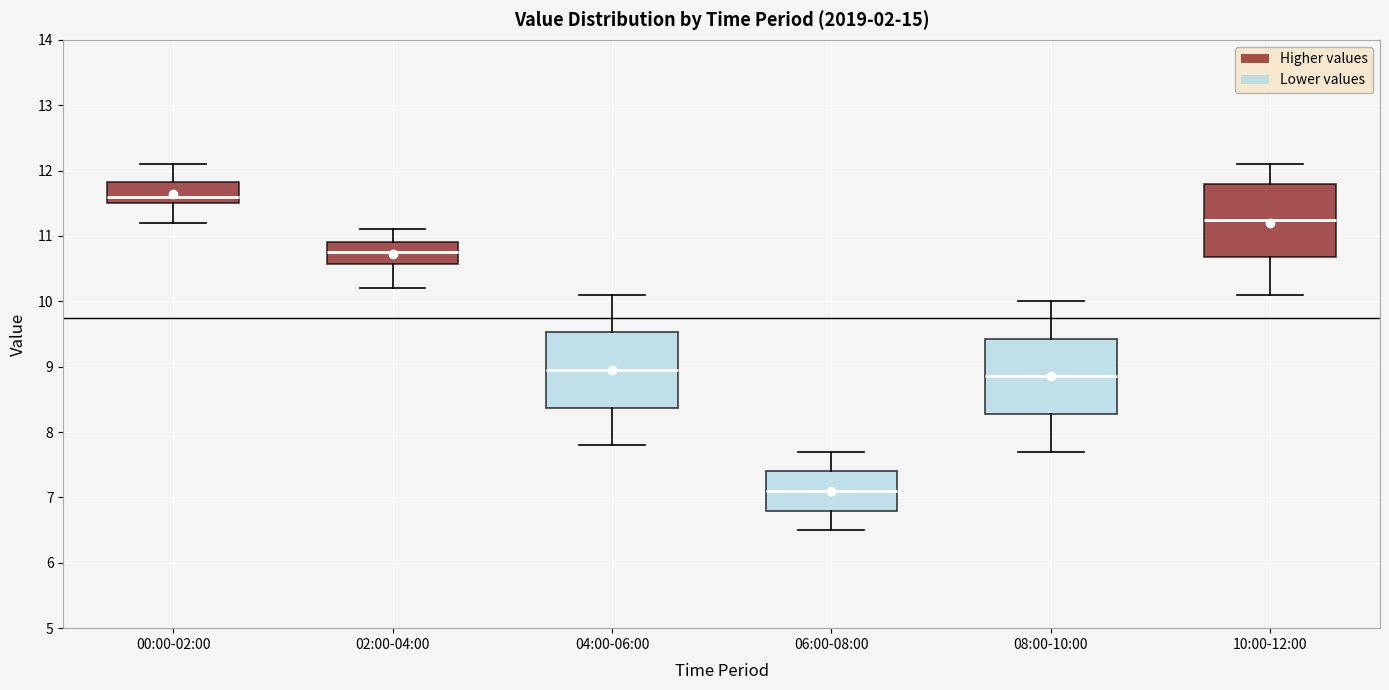

Reading left to right, transcribe this box plot: for each box, give where its median line is, the range the box spans, and where its two whiskers end, as read against the y-axis. The values are not printed on the chart, so give them approximately, as read against the axis.

00:00-02:00: median 11.6, box 11.5 to 11.8, whiskers 11.2 to 12.1
02:00-04:00: median 10.8, box 10.6 to 10.9, whiskers 10.2 to 11.1
04:00-06:00: median 9.0, box 8.4 to 9.5, whiskers 7.8 to 10.1
06:00-08:00: median 7.1, box 6.8 to 7.4, whiskers 6.5 to 7.7
08:00-10:00: median 8.9, box 8.3 to 9.4, whiskers 7.7 to 10.0
10:00-12:00: median 11.3, box 10.7 to 11.8, whiskers 10.1 to 12.1